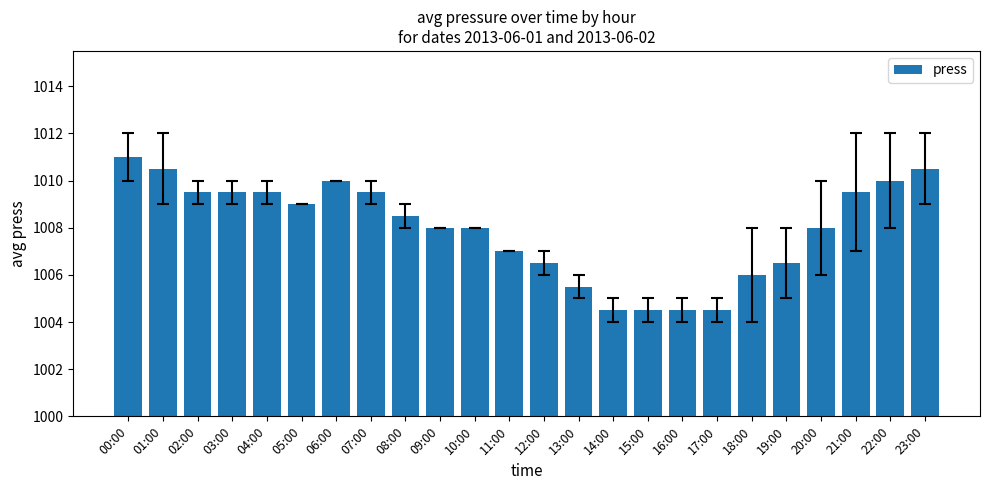

What is the minimum value shown in the chart?

1004.5